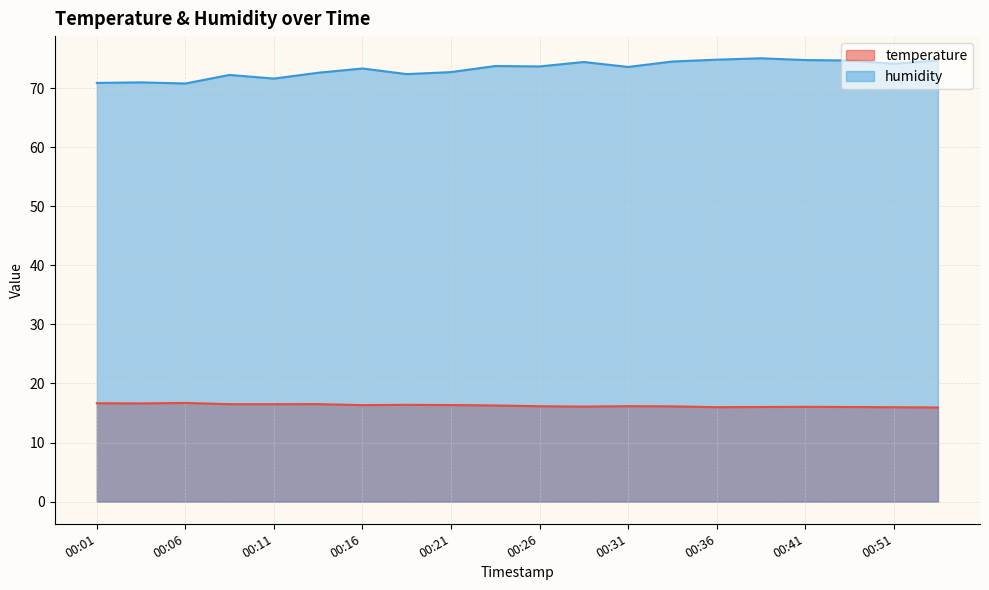

Rank the series by their maximum value, from lowest to highest.

temperature, humidity